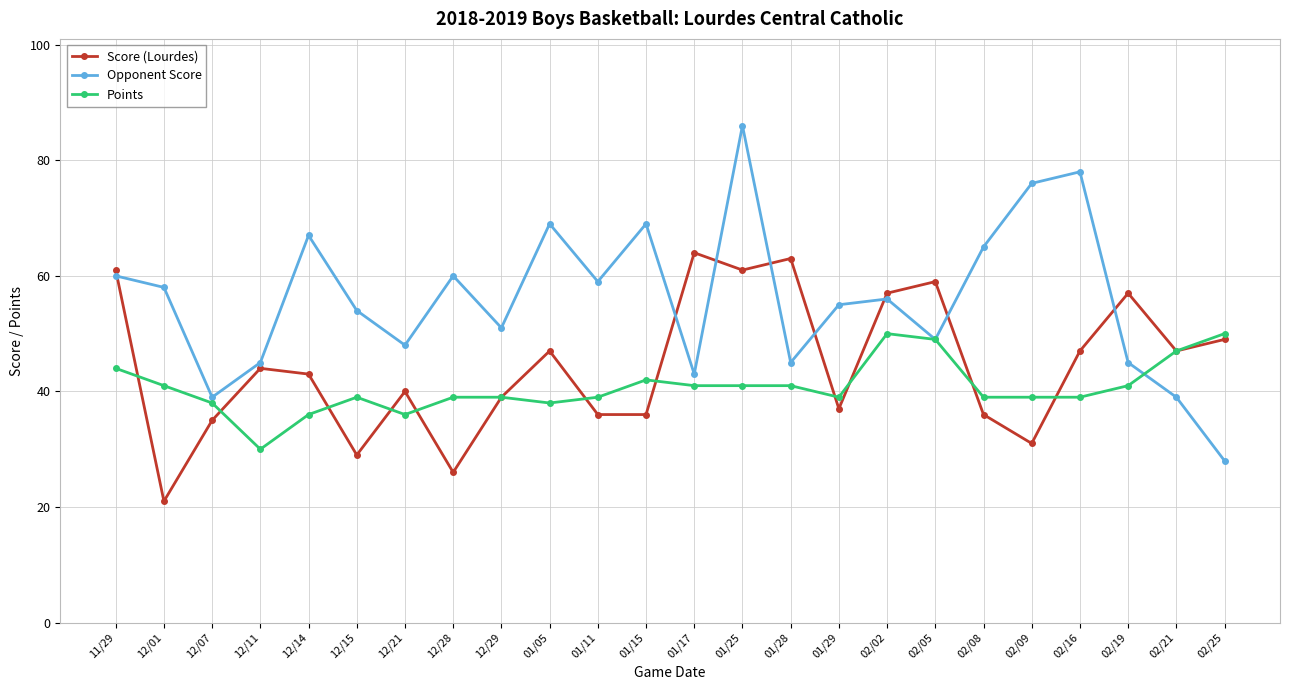

What are all the series names shown in the legend?

Score (Lourdes), Opponent Score, Points